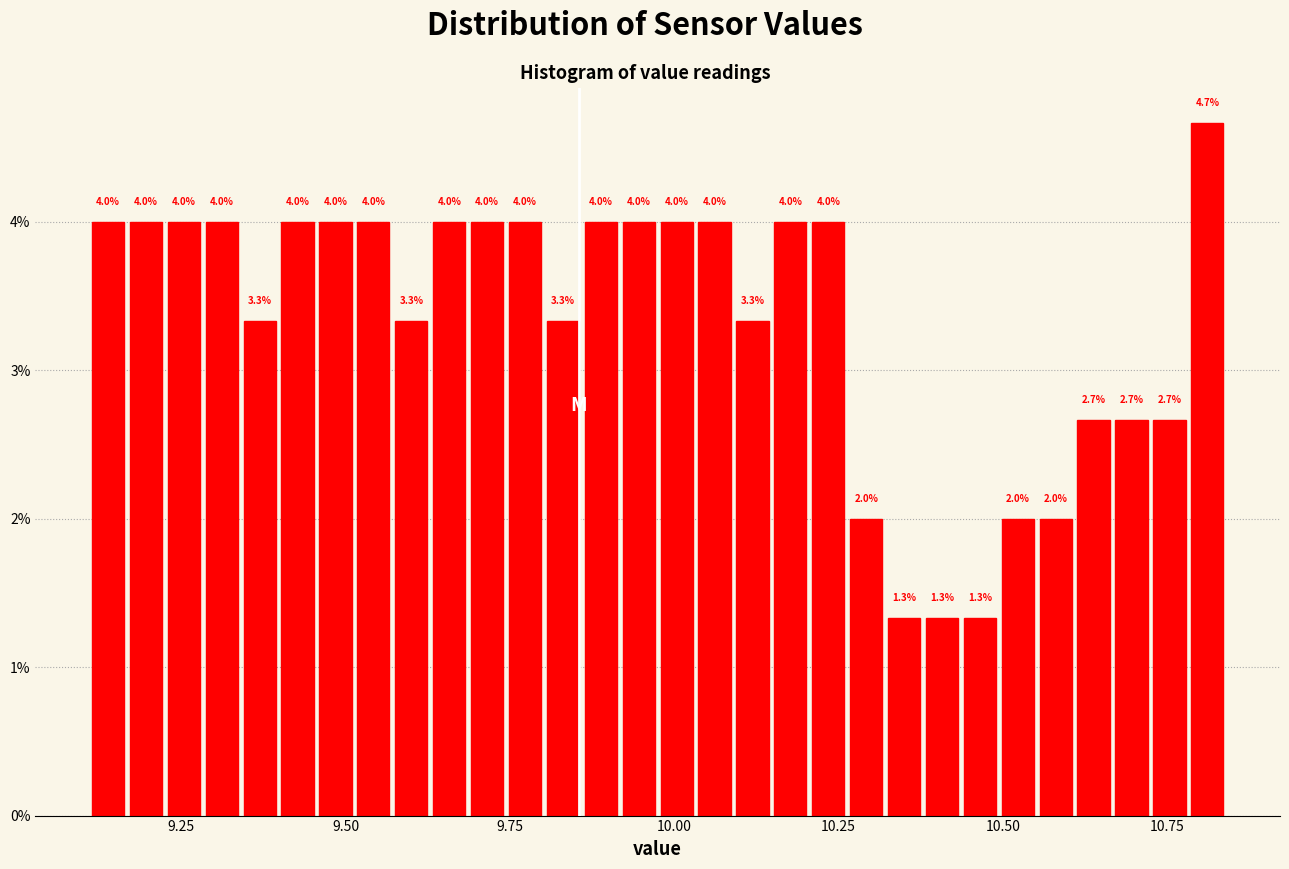

Around what value on the x-axis is the tallest bar? Give the approximate position of its centre, as read against the axis.

10.80